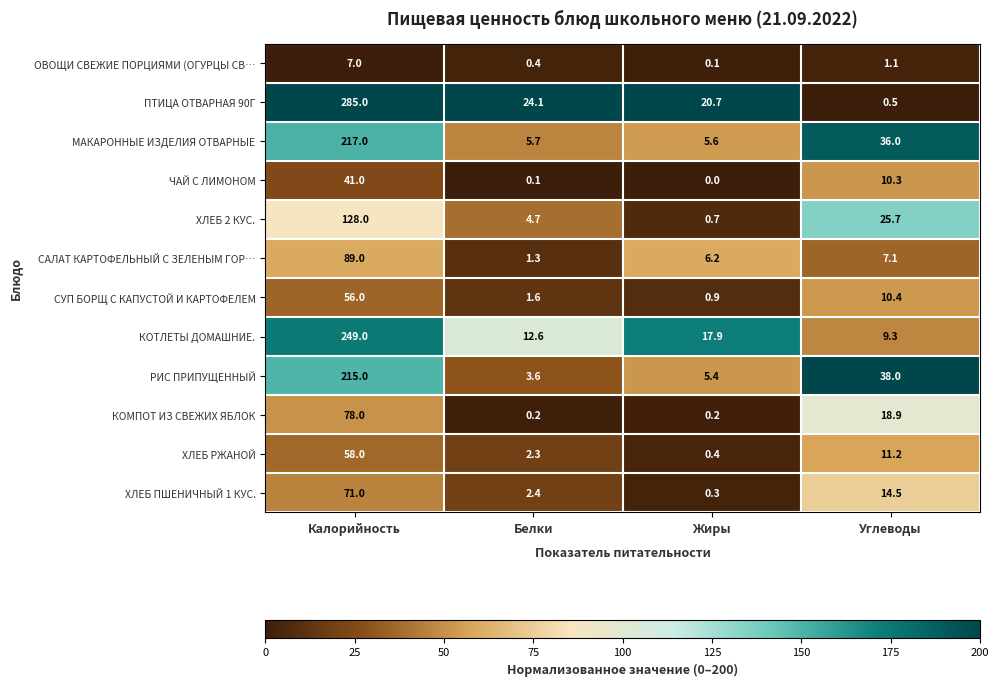

Rank the series by their maximum value, from highest to lowest.

ПТИЦА ОТВАРНАЯ 90Г, КОТЛЕТЫ ДОМАШНИЕ., МАКАРОННЫЕ ИЗДЕЛИЯ ОТВАРНЫЕ, РИС ПРИПУЩЕННЫЙ, ХЛЕБ 2 КУС., САЛАТ КАРТОФЕЛЬНЫЙ С ЗЕЛЕНЫМ ГОР…, КОМПОТ ИЗ СВЕЖИХ ЯБЛОК, ХЛЕБ ПШЕНИЧНЫЙ 1 КУС., ХЛЕБ РЖАНОЙ, СУП БОРЩ С КАПУСТОЙ И КАРТОФЕЛЕМ, ЧАЙ С ЛИМОНОМ, ОВОЩИ СВЕЖИЕ ПОРЦИЯМИ (ОГУРЦЫ СВ…